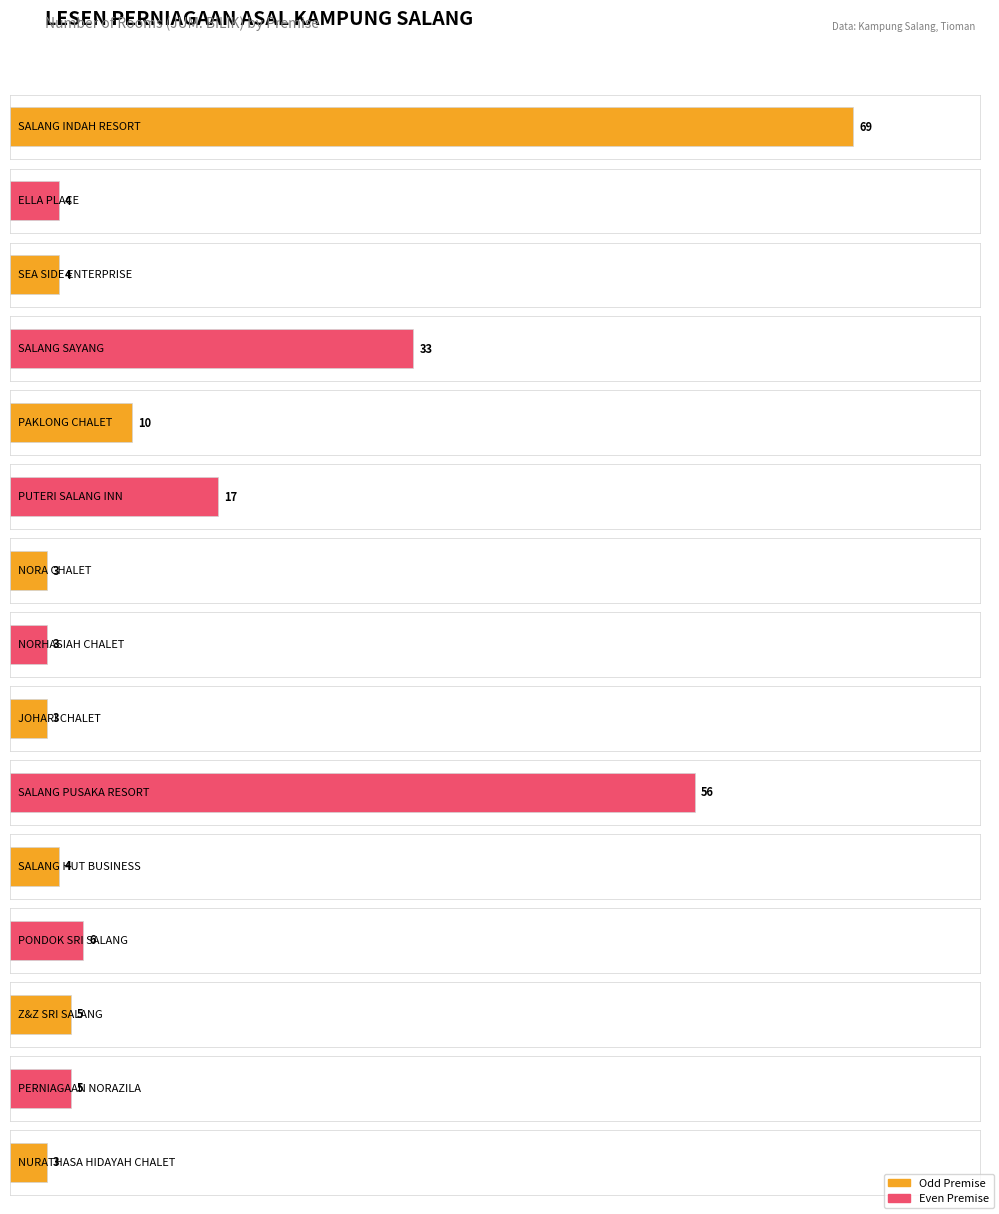

How many bars are there in total?

15